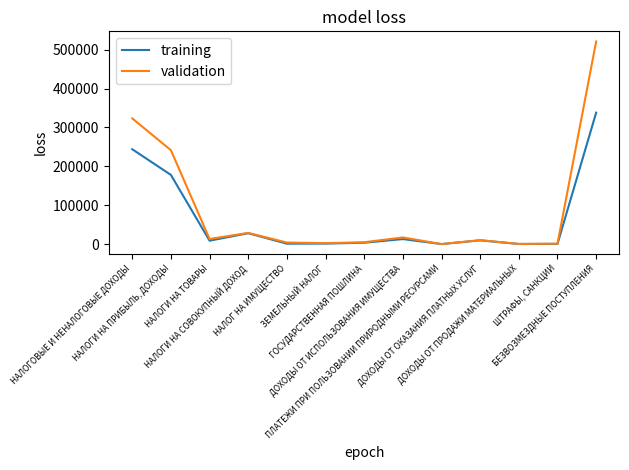

List the series in order of their peak value, highest first.

validation, training